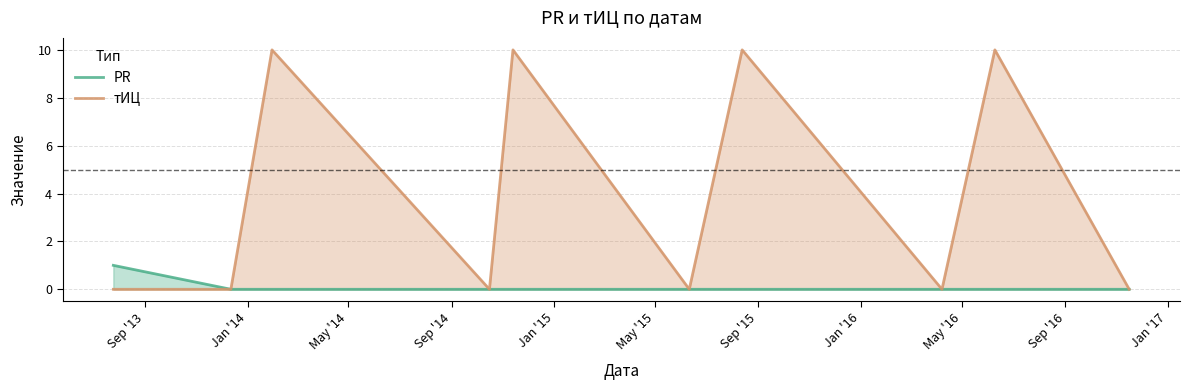

Which series has the largest total across all categories?

тИЦ